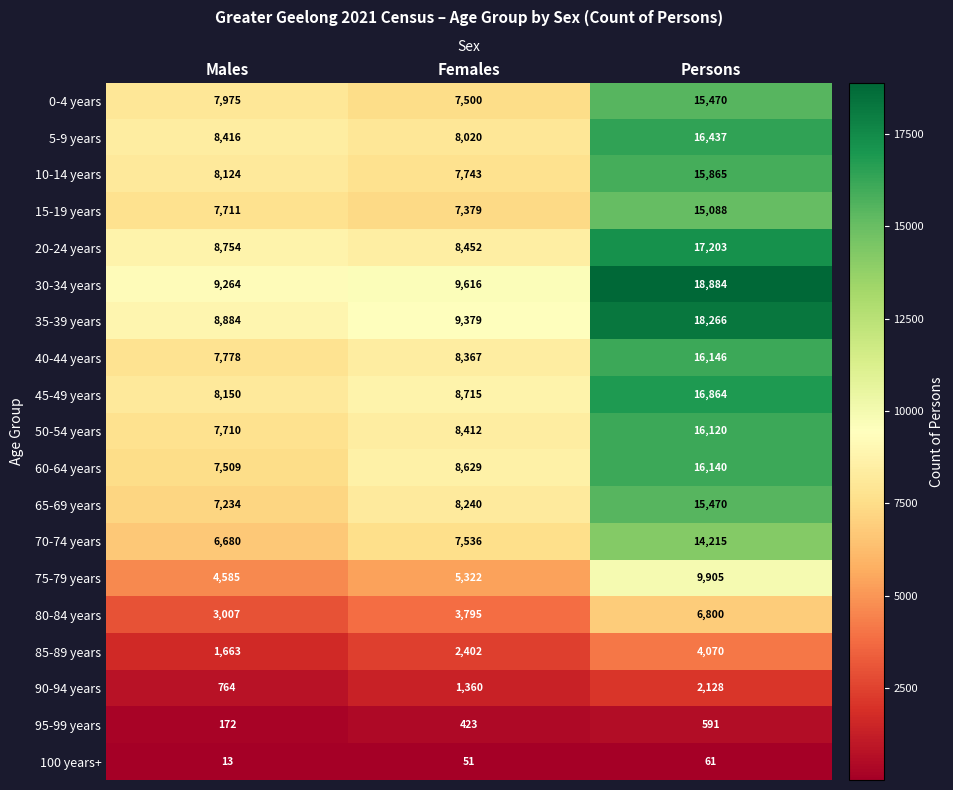

How many 75-79 years values are between 4585 and 9905?

3